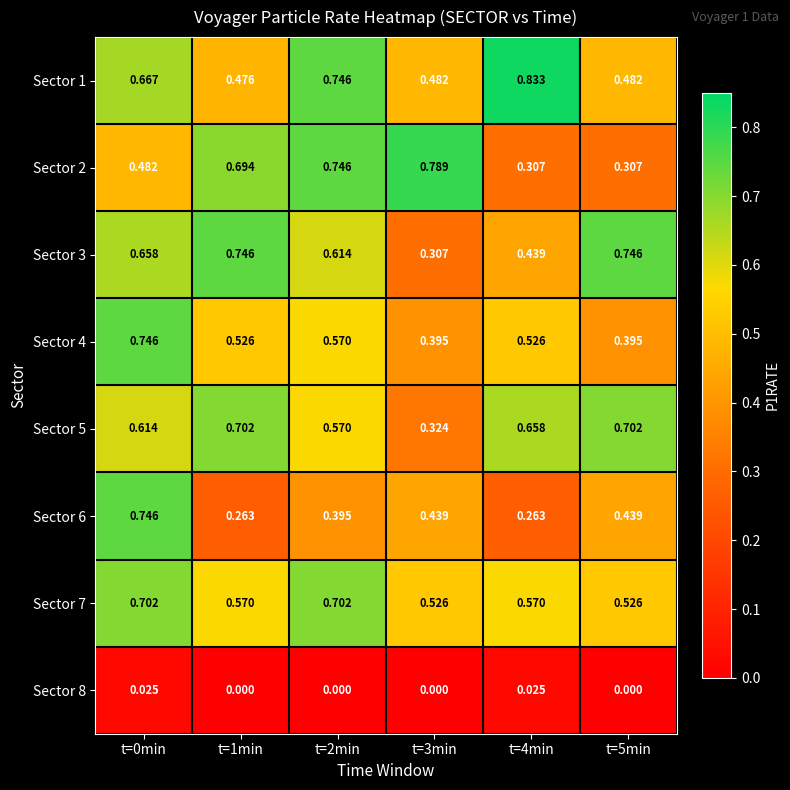

Which series has the widest spread of values?

Sector 6